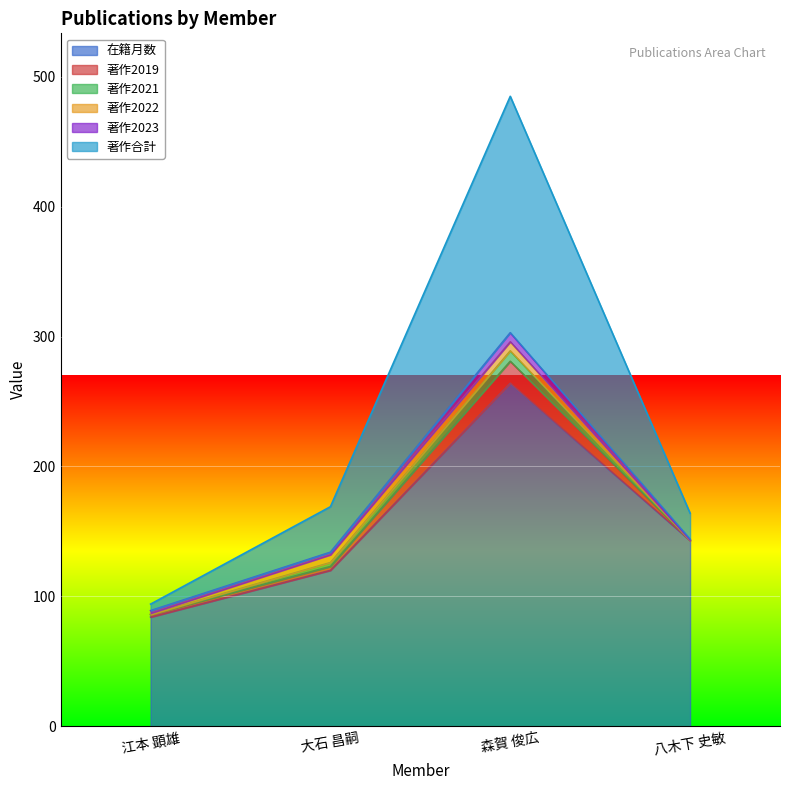

At which category is the sum across all series the highest?

森賀 俊広